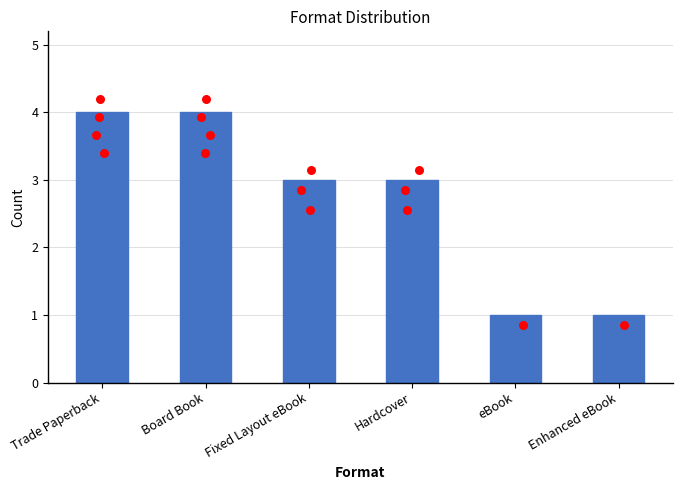

Which has a higher value, eBook or Trade Paperback?

Trade Paperback